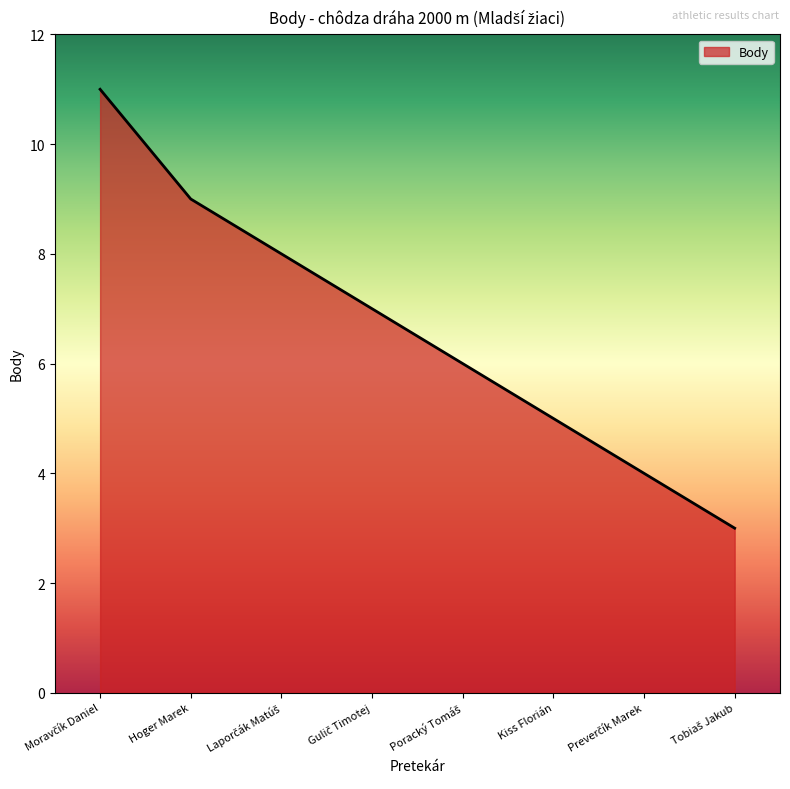

What is the maximum value shown in the chart?

11